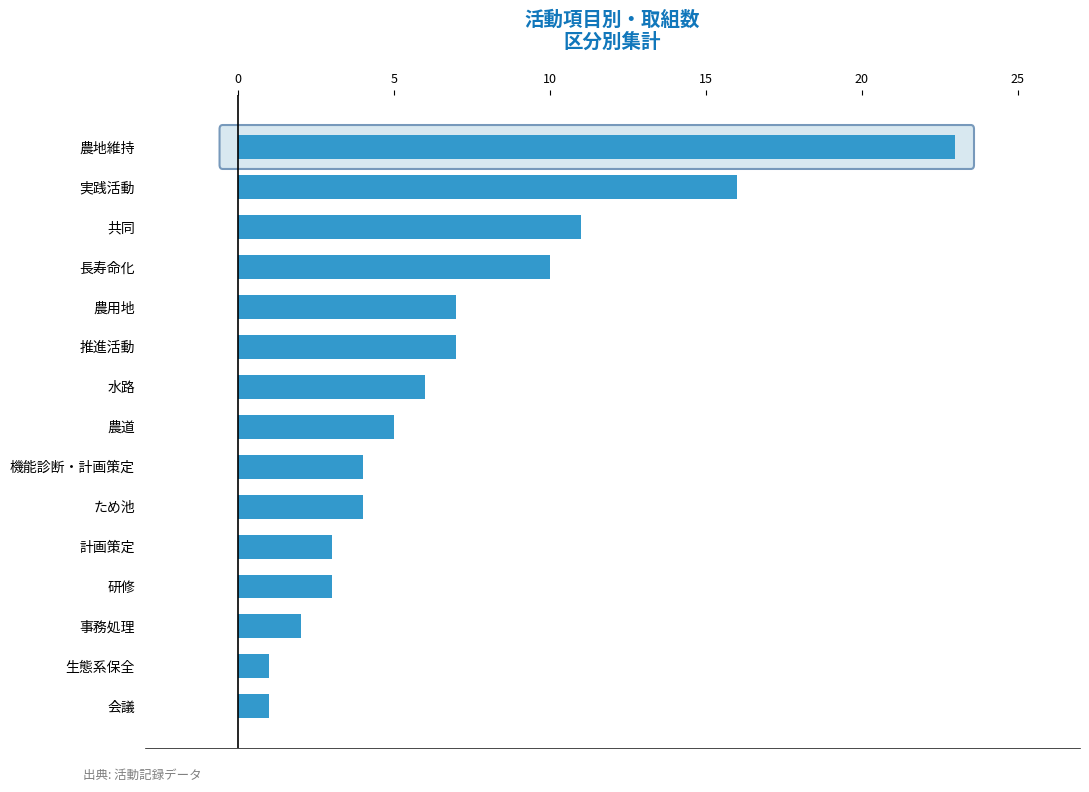

Is it true that the value at 機能診断・計画策定 is 4?

True